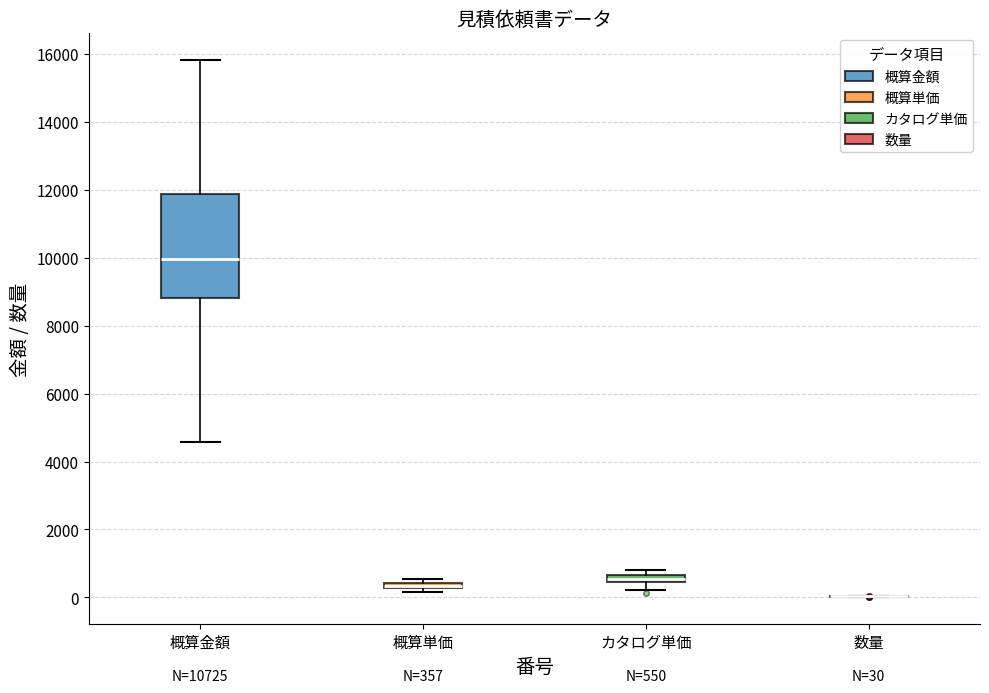

Comparing the boxes themselves (not the whiskers), which one is the tallest?

概算金額